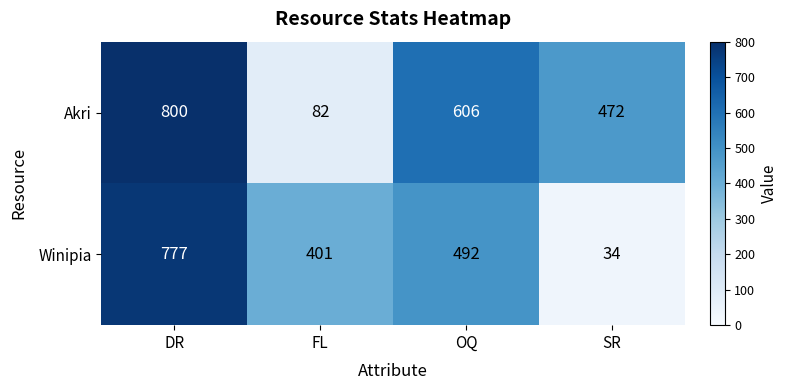

Reading left to right, what are all the values shown in this chart?

Akri: 800	82	606	472
Winipia: 777	401	492	34